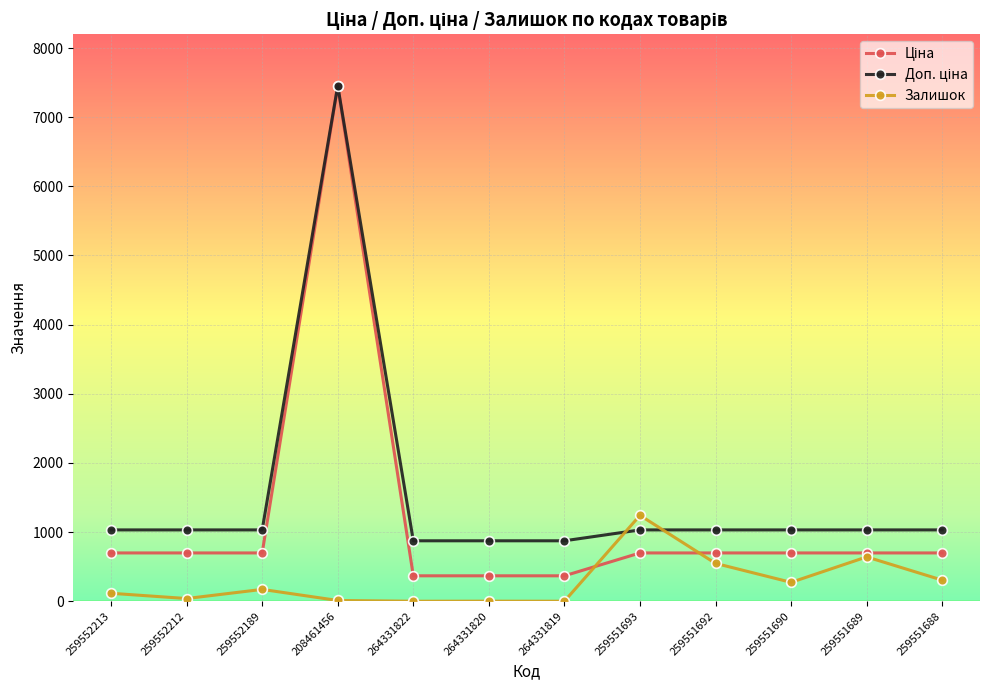

What is the spread (max minus min) of values at 259551688?

726.4